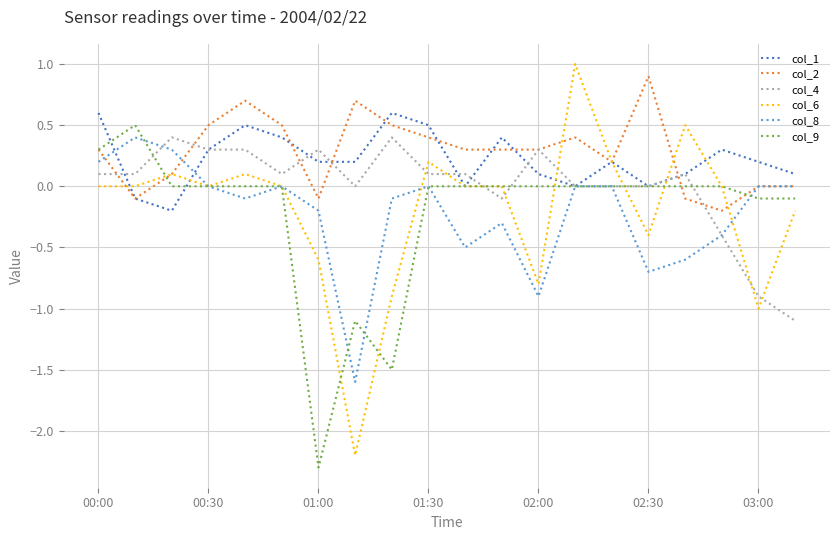

In col_1, how many points are higher than both neighbors (excluding endpoints)?

5